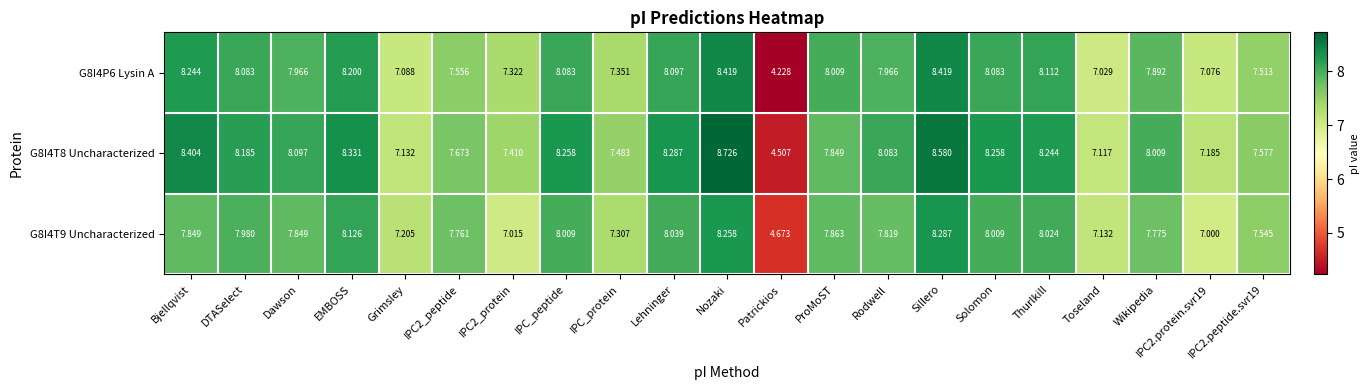

At which label does G8I4T8 Uncharacterized reach its peak?

Nozaki